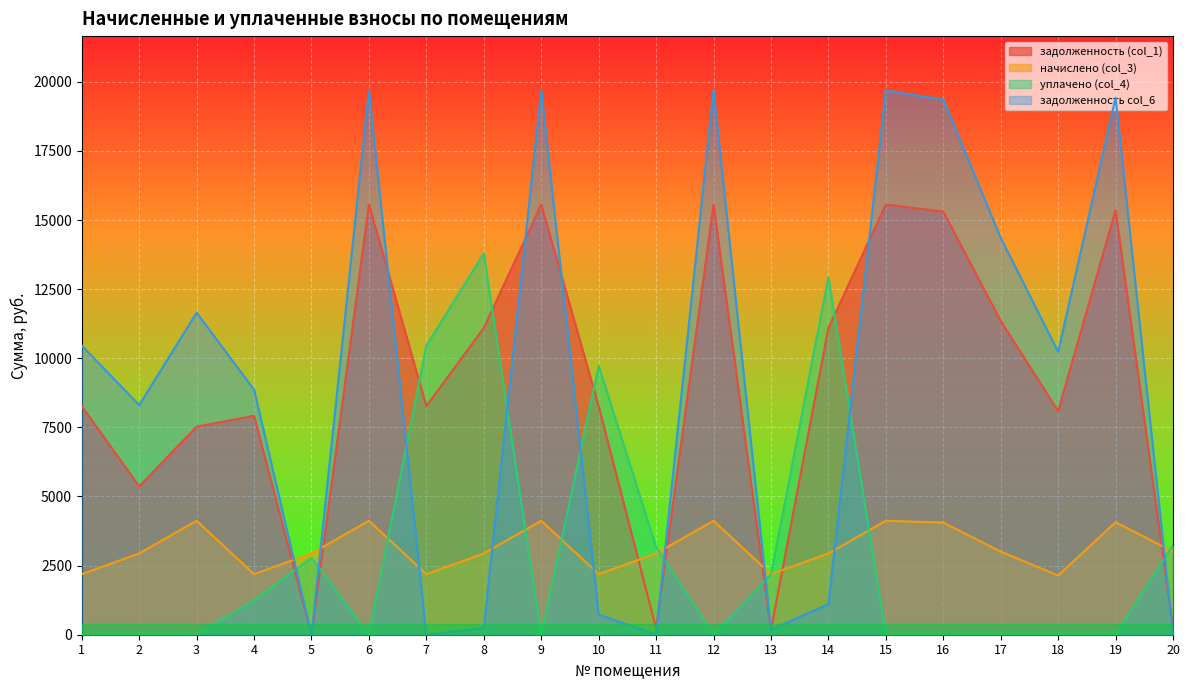

Where do задолженность (col_1) and задолженность col_6 first cross each other?

6 and 7